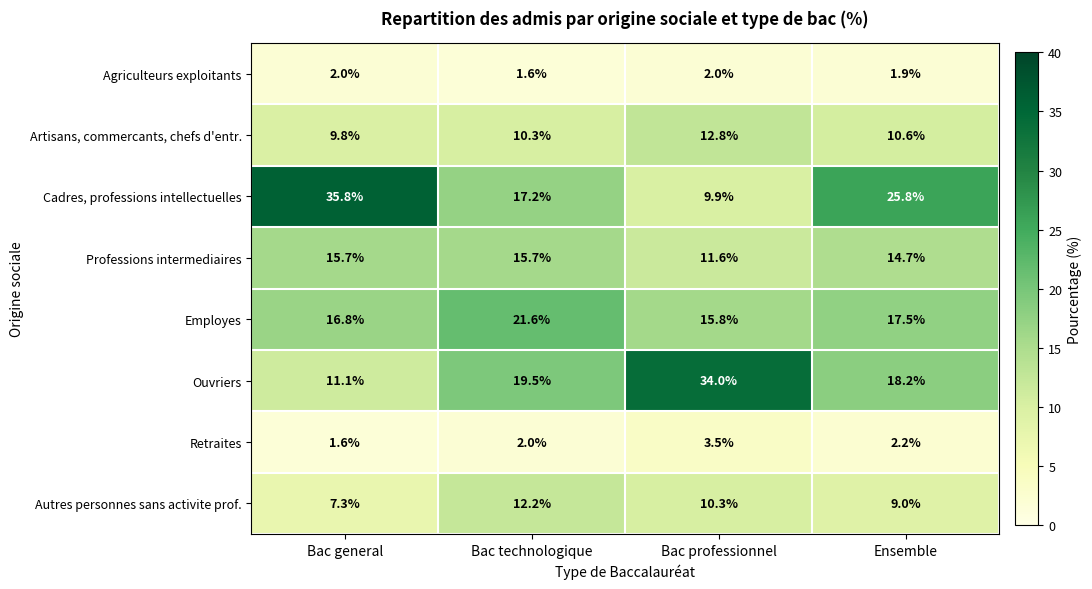

Which series changed the most between Bac technologique and Ensemble?

Cadres, professions intellectuelles